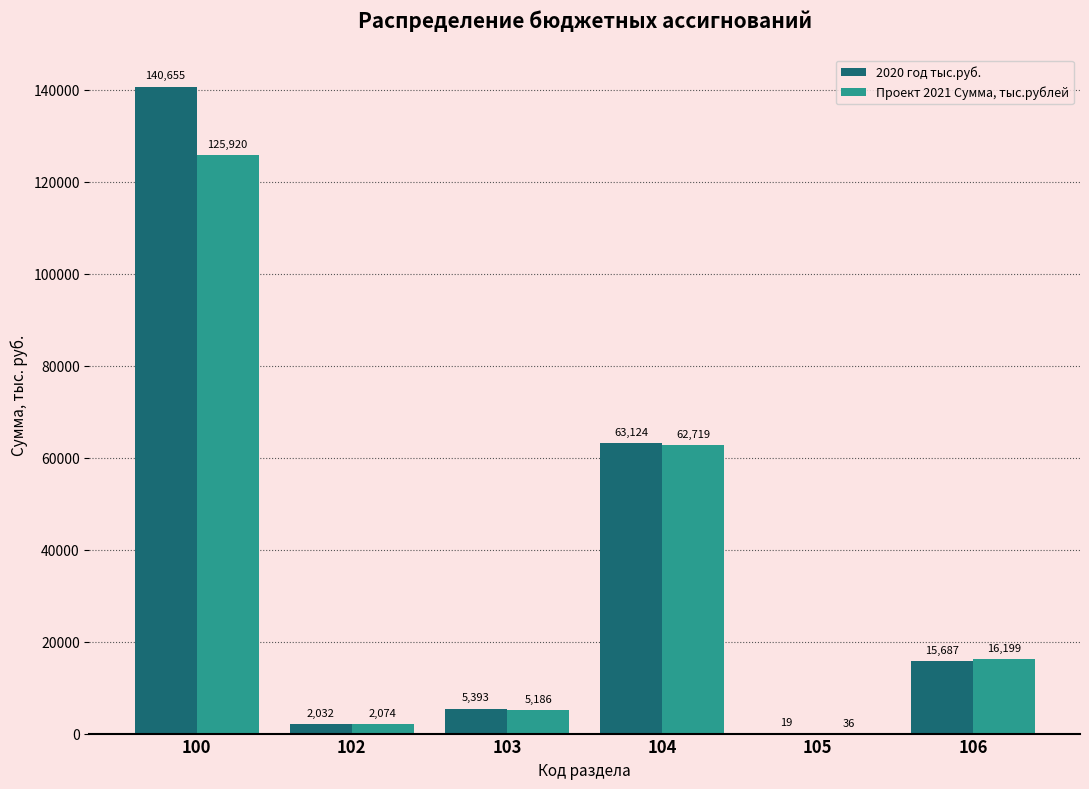

Which category has the highest value across all series?

100